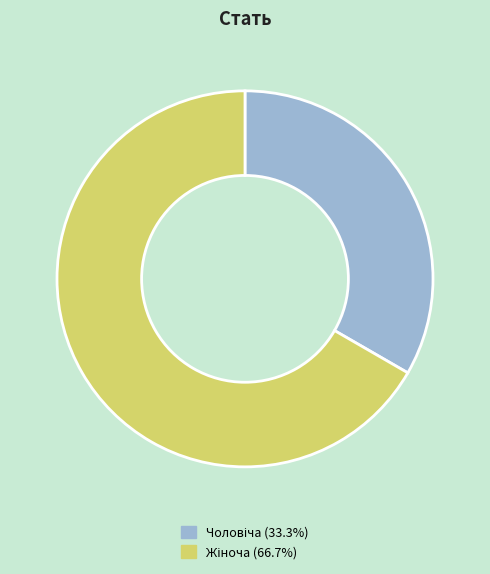

Count the number of slices in the pie.

2